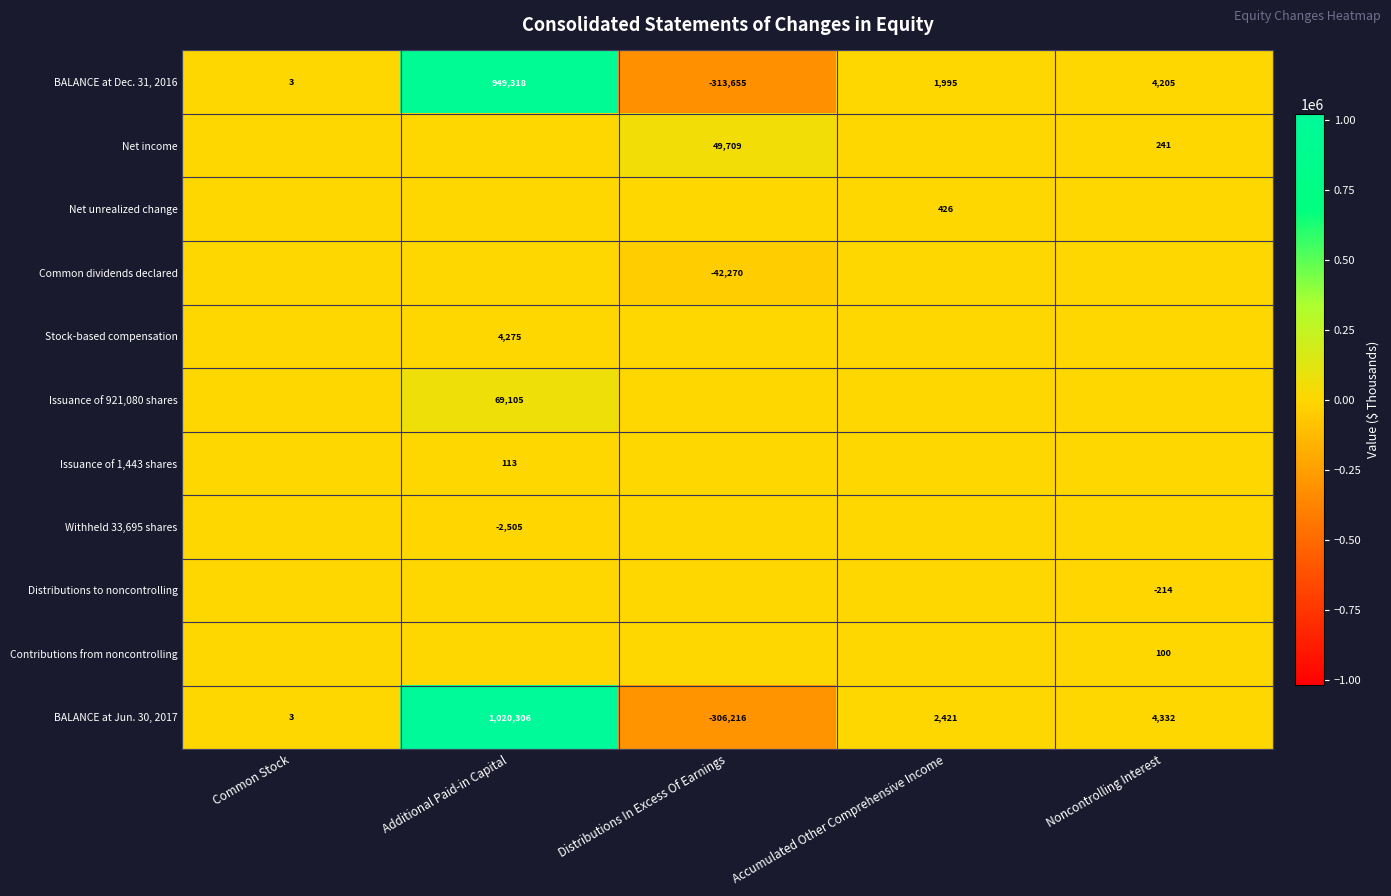

Between Distributions In Excess Of Earnings and Common Stock, which is larger?

Common Stock